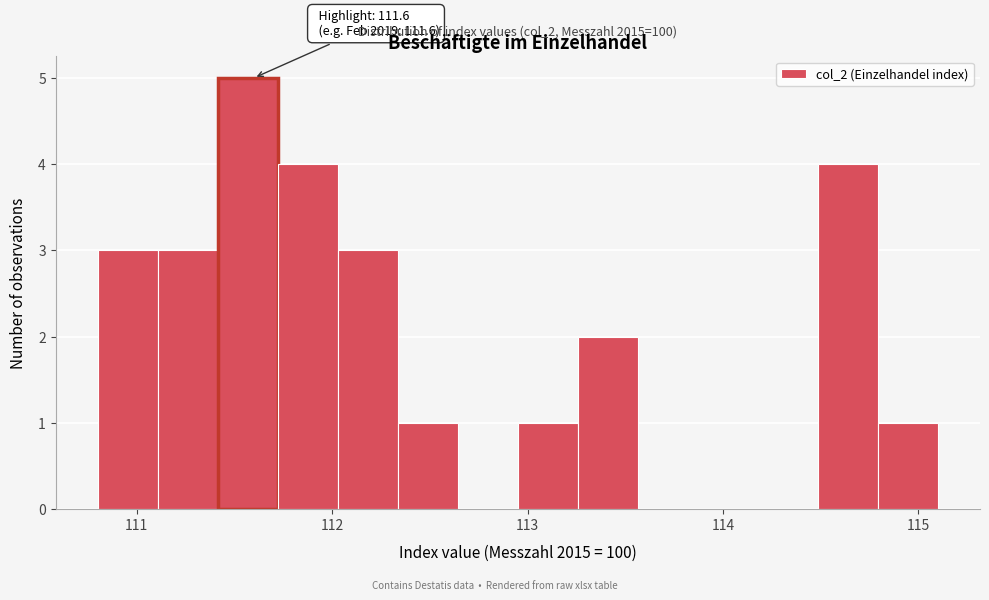

Around what value on the x-axis is the tallest bar? Give the approximate position of its centre, as read against the axis.

111.6